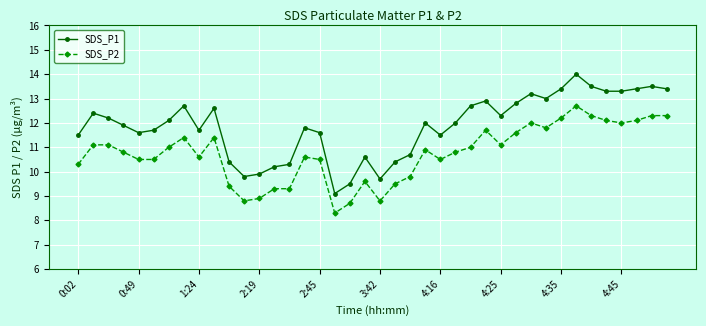

Count the number of categories in the chart.

40